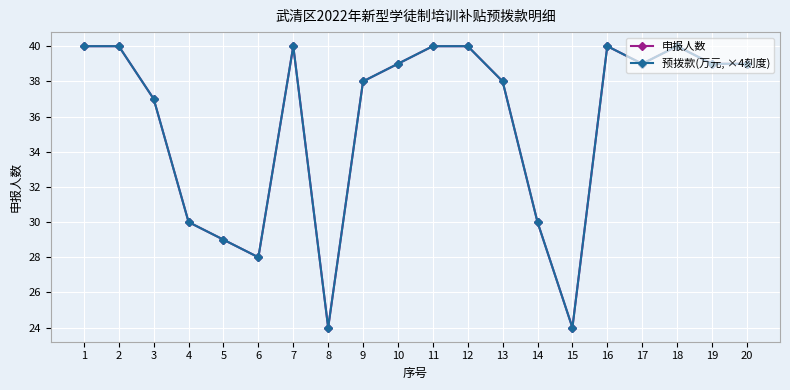

Is this an area chart (filled region under the line)?

No